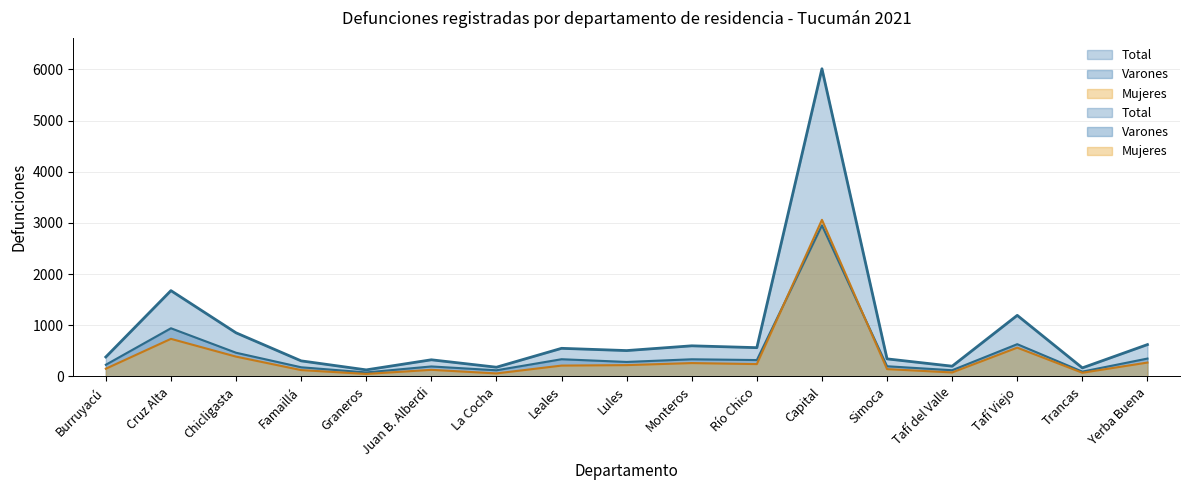

True or false: Varones and Total intersect in this chart.

False